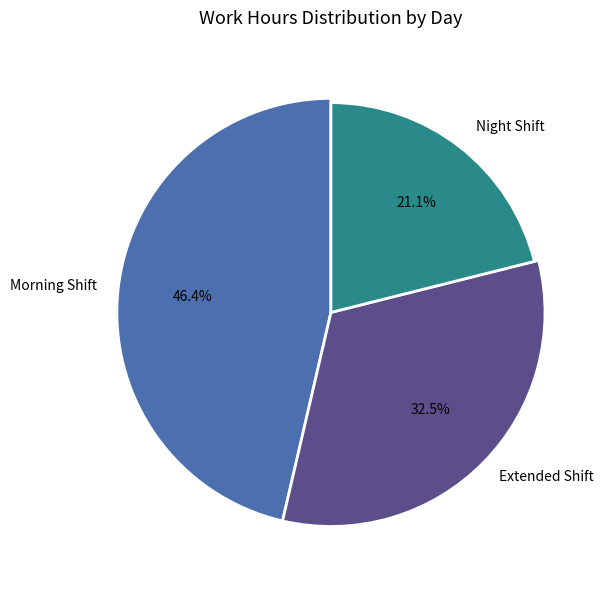

Does any single category account for the majority?

No